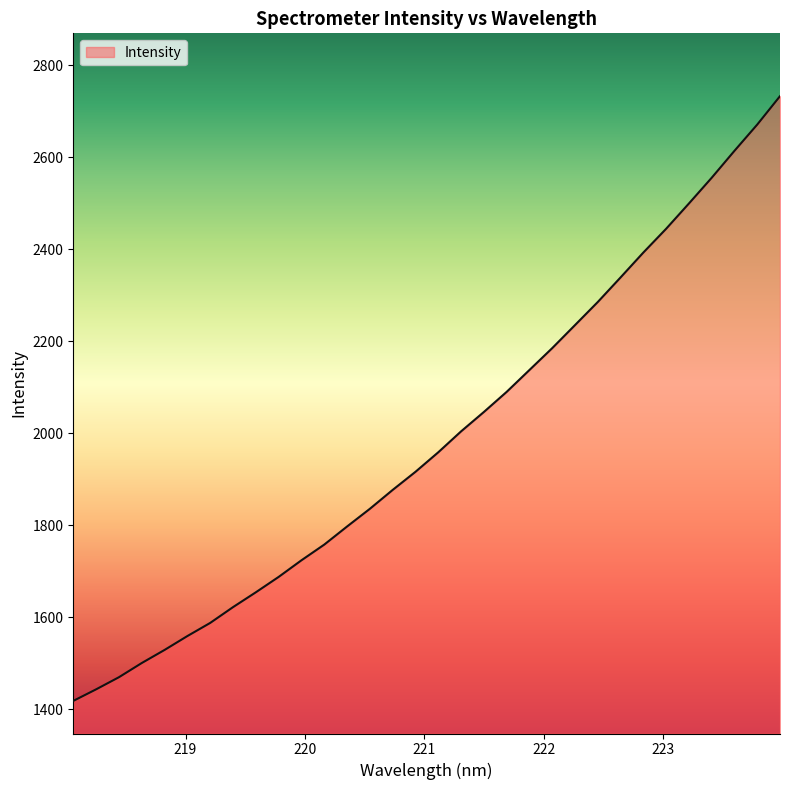

How many values exceed 1958?

16